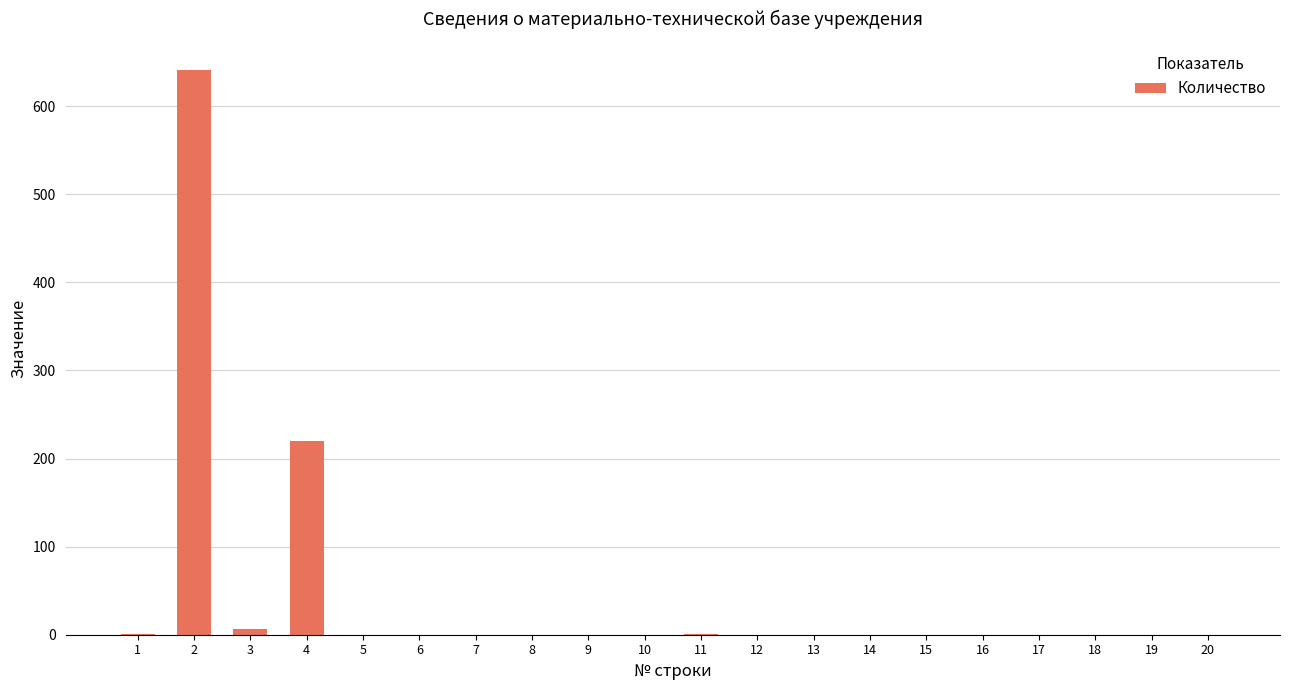

Does the chart contain stacked bars?

No